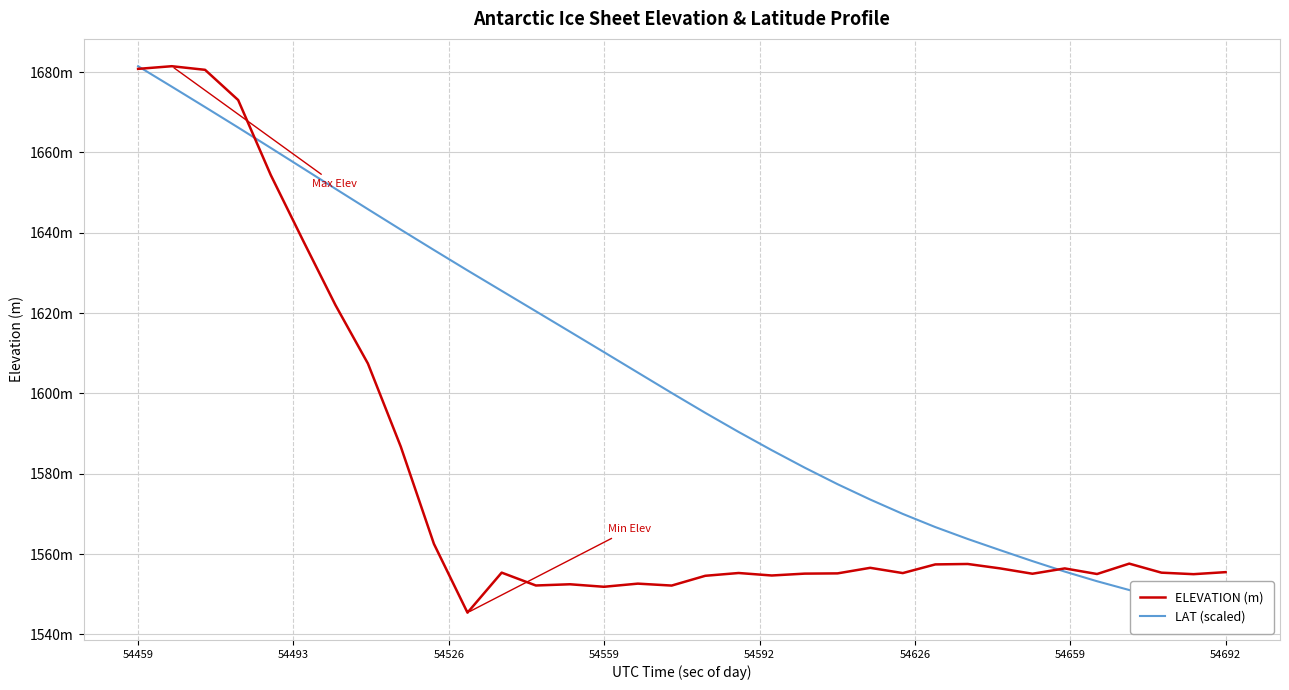

What is the smallest value displayed?

1545.4